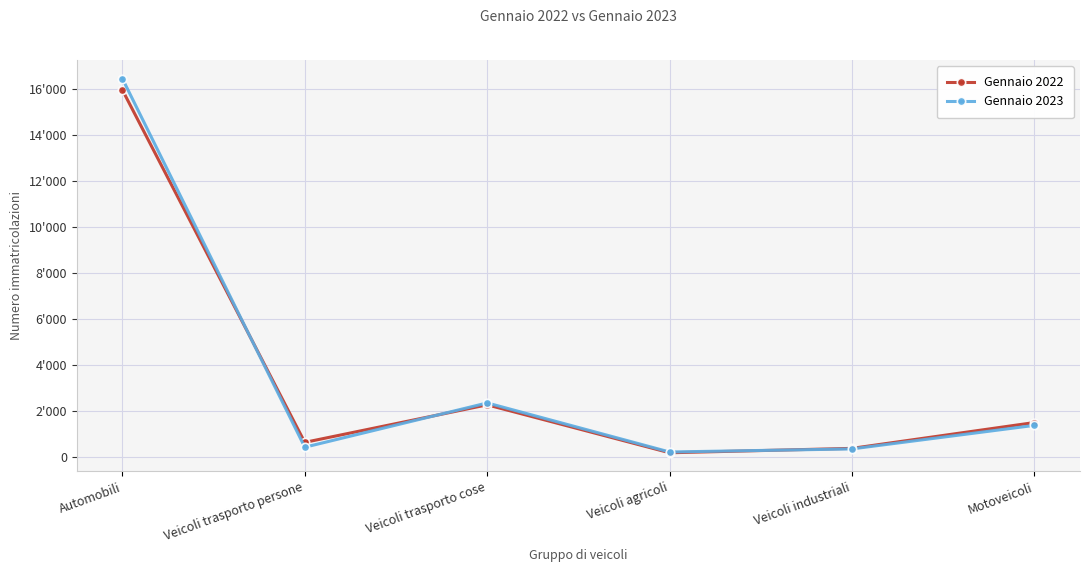

True or false: Gennaio 2023 has more than 1 interior local peaks.

False